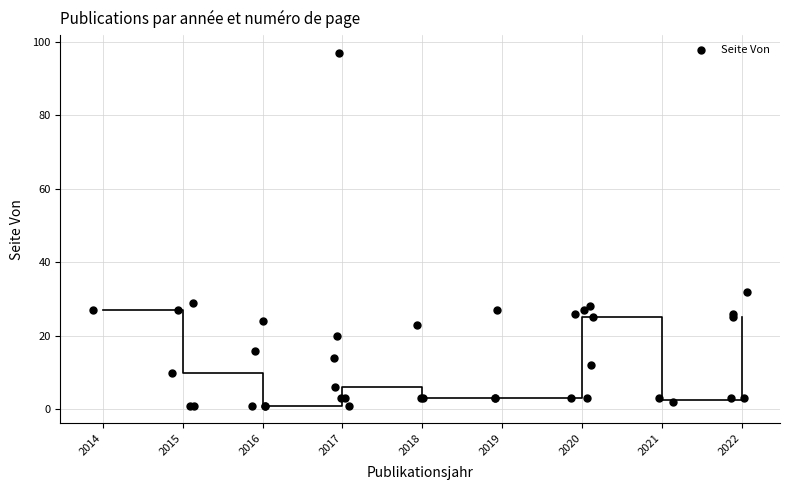

What Y value in the scatter plot is closest to 49?

32